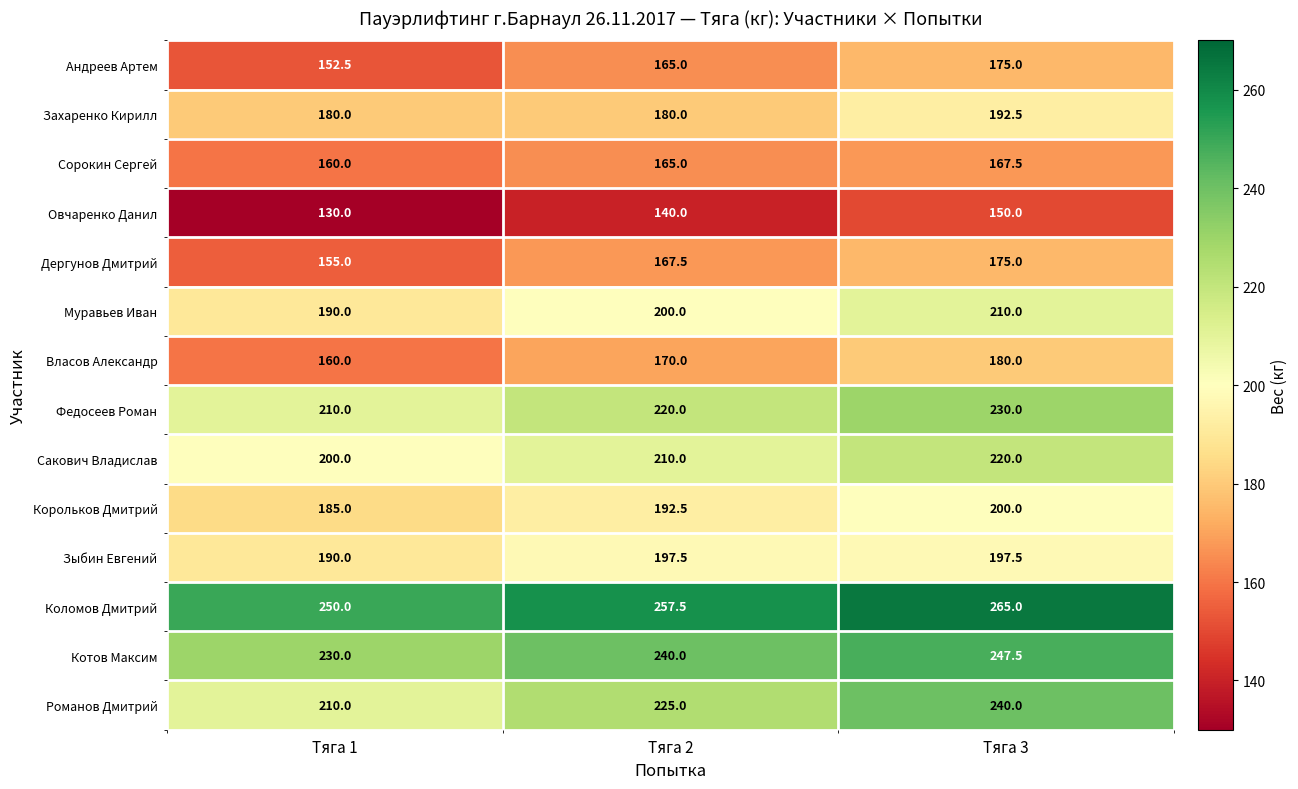

Where is Овчаренко Данил nearest to the value 140?

Тяга 2